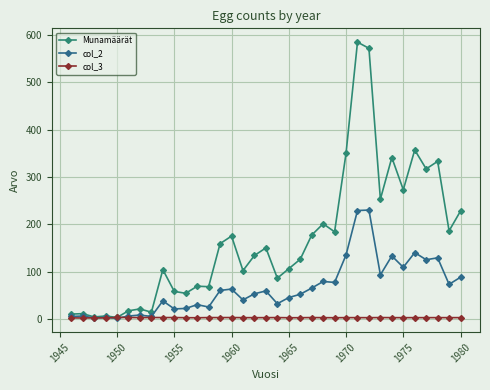

Count the number of data series in this chart.

3